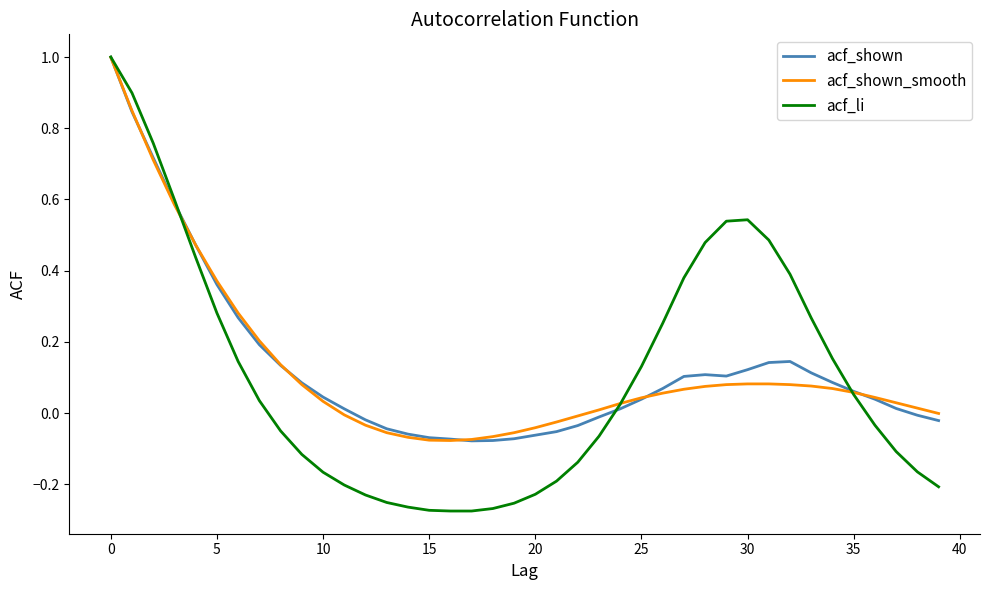

Which series has the largest range (max minus min)?

acf_li